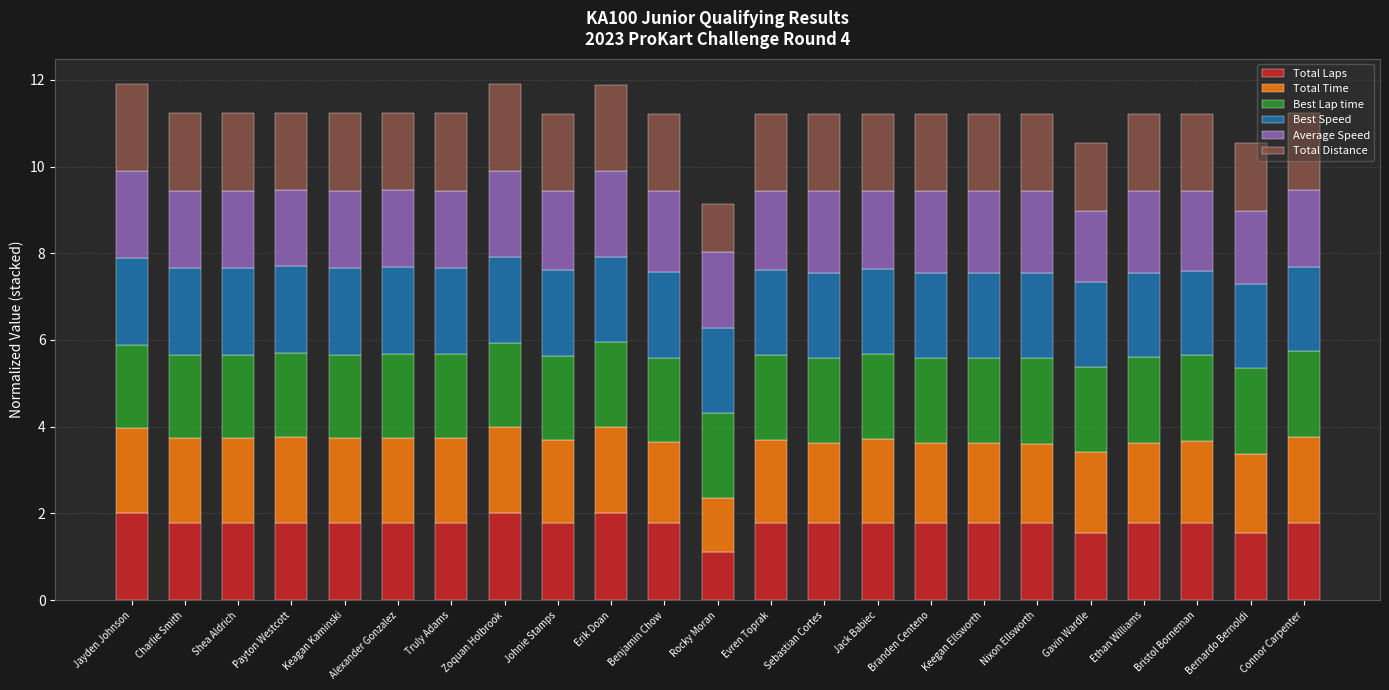

What is the sum of all Total Laps values?

40.4